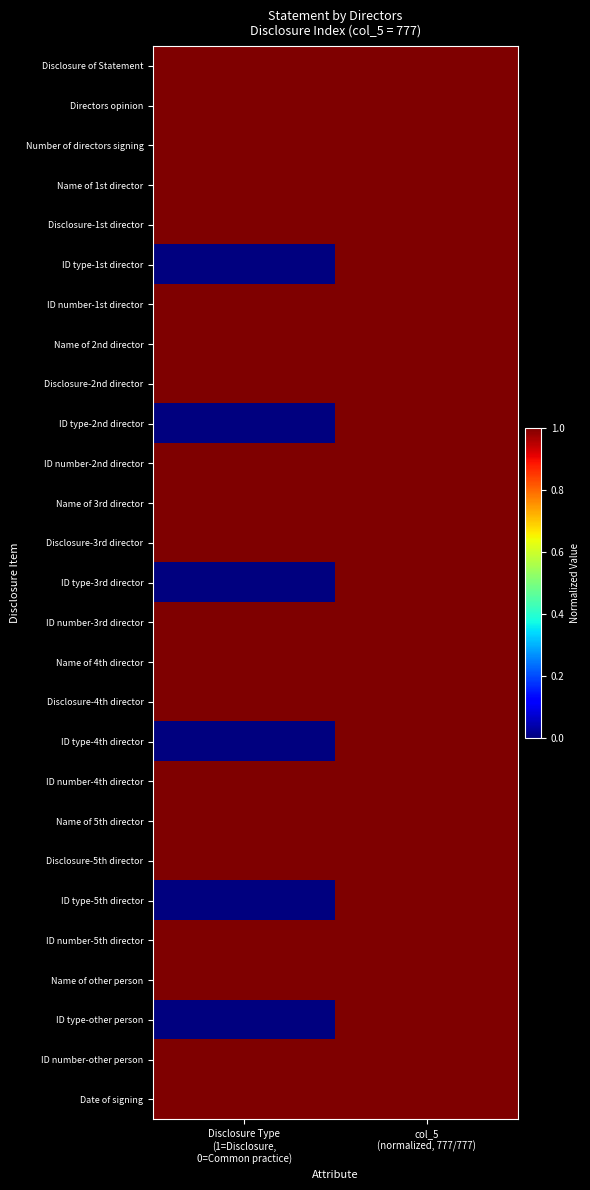

Which category has the lowest value across all series?

Disclosure Type
(1=Disclosure,
0=Common practice)